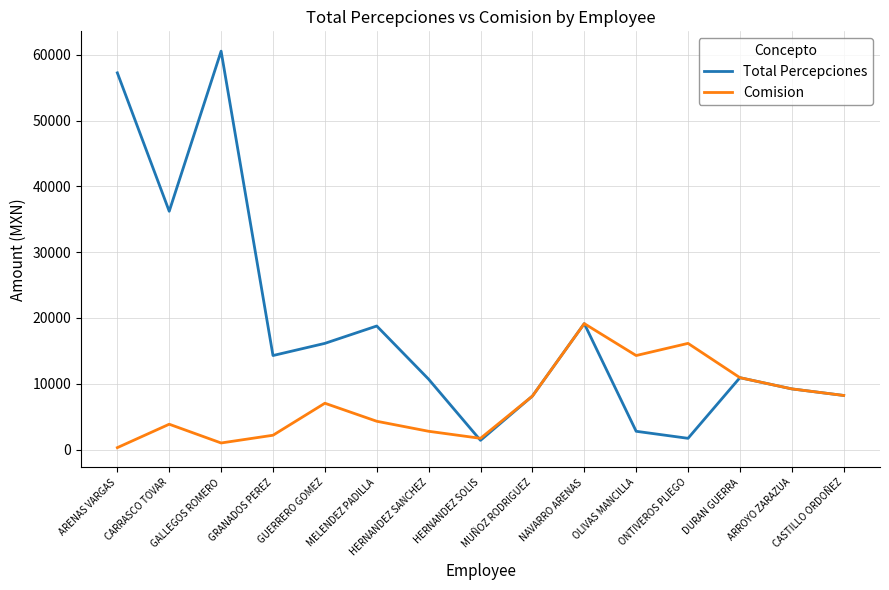

How many values in the Total Percepciones series exceed 10925?

8